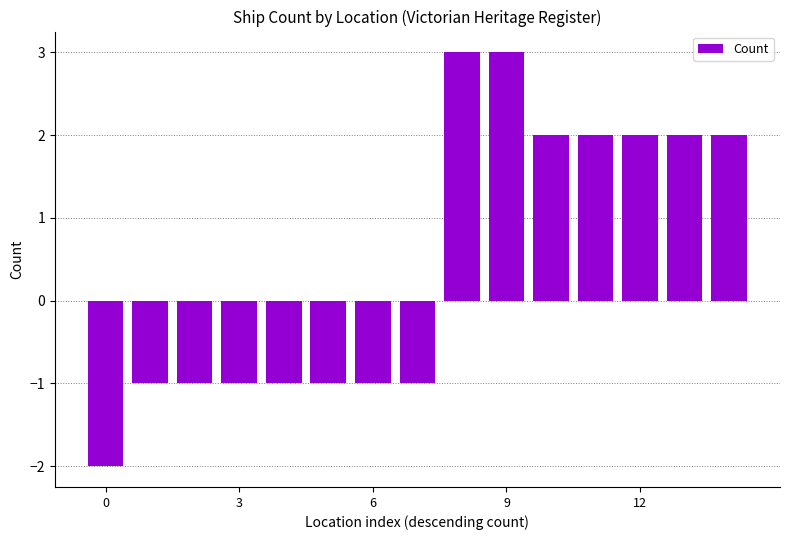

What is the value of the 15th bar from the left?

2